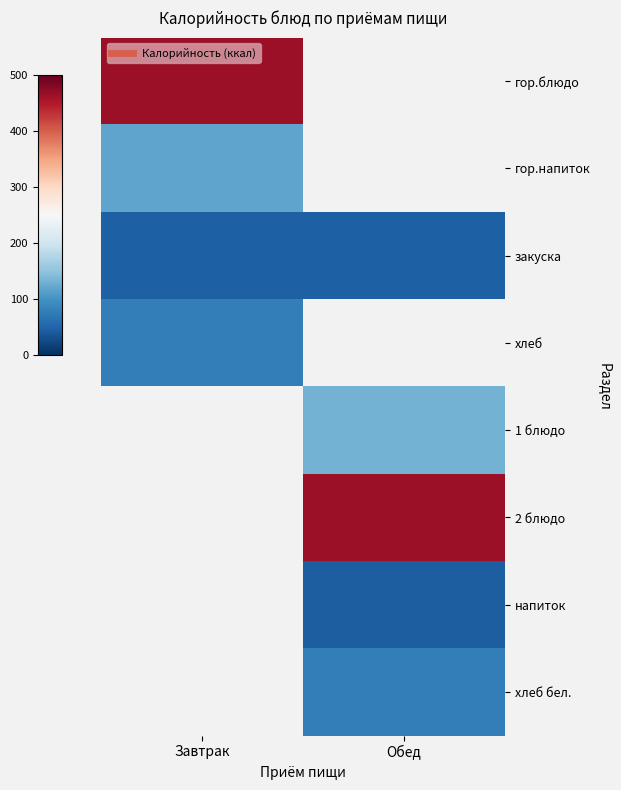

Between Обед and Завтрак, which is larger?

Завтрак